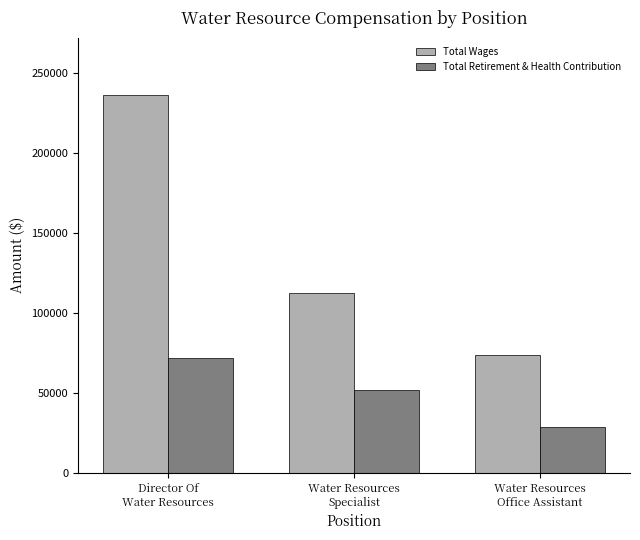

What is the smallest value displayed?

28397